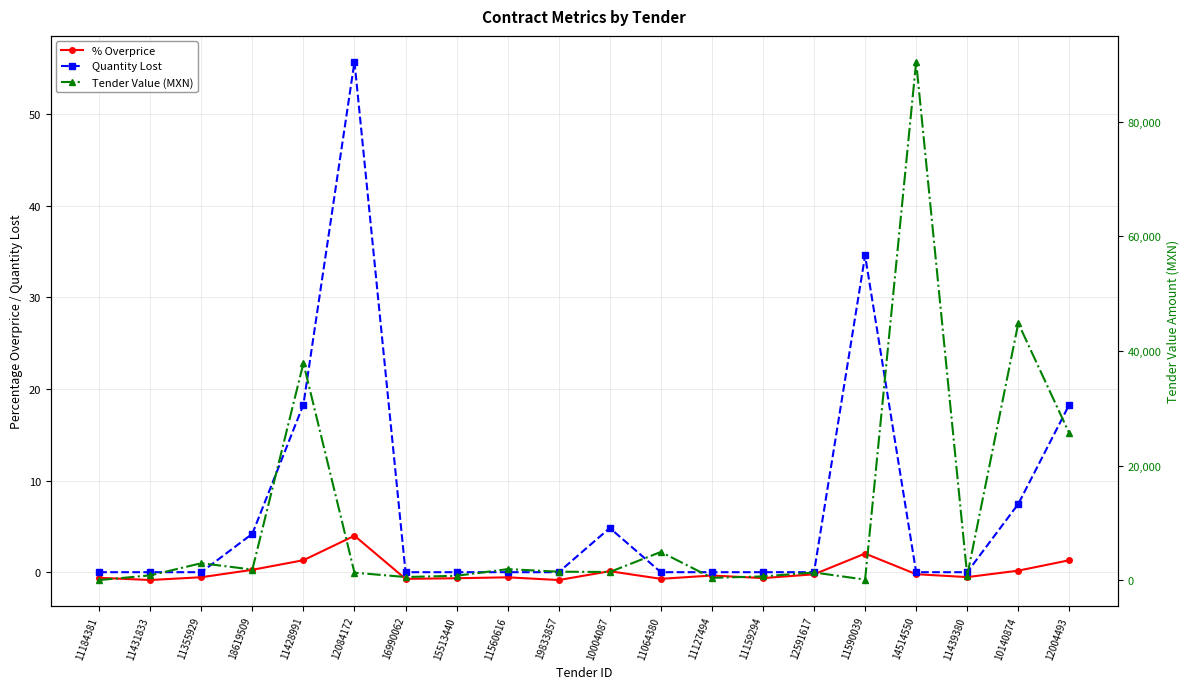

What position from the left is 10140874?

19